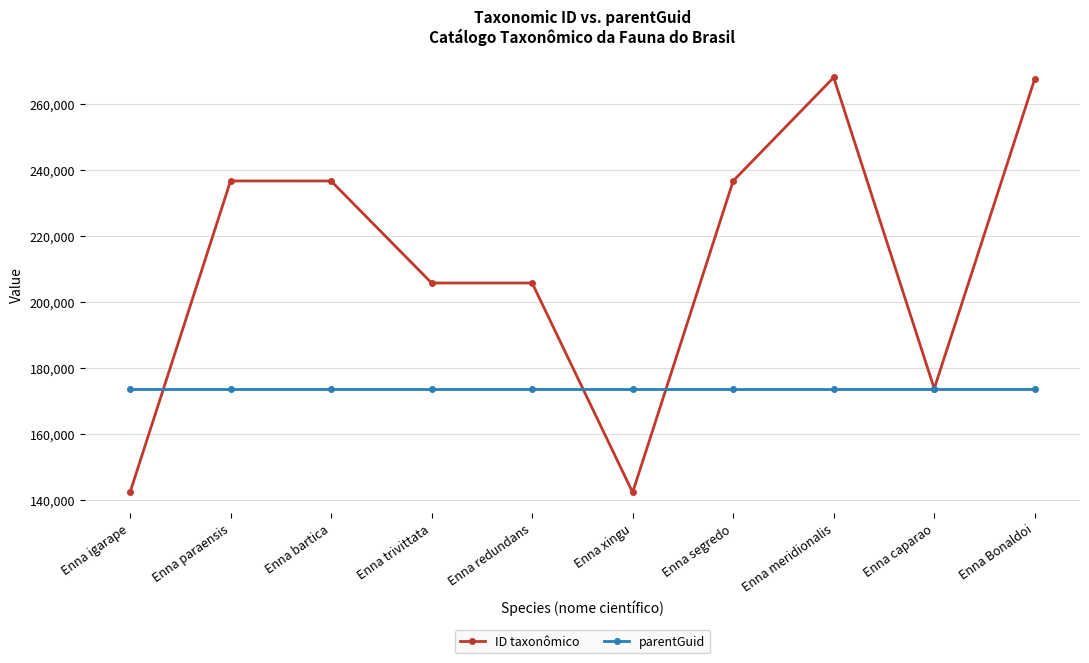

At Enna trivittata, list the series in order from largest to smallest.

ID taxonômico, parentGuid